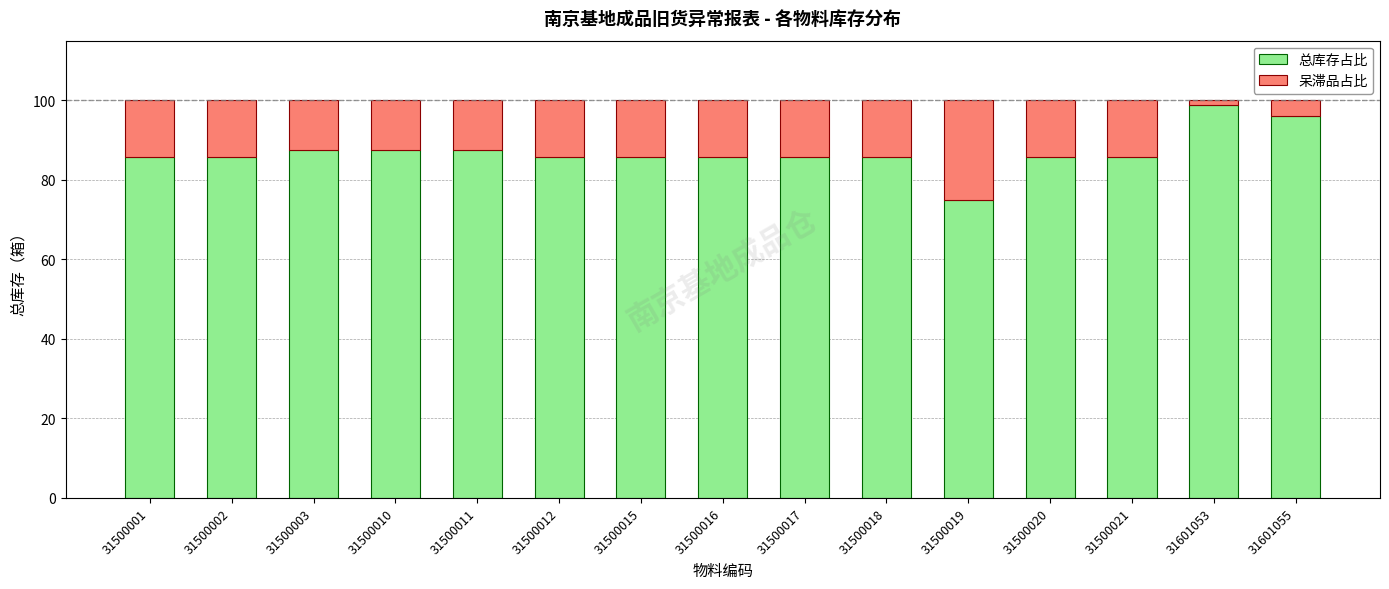

At which label does 总库存占比 reach its minimum?

31500019